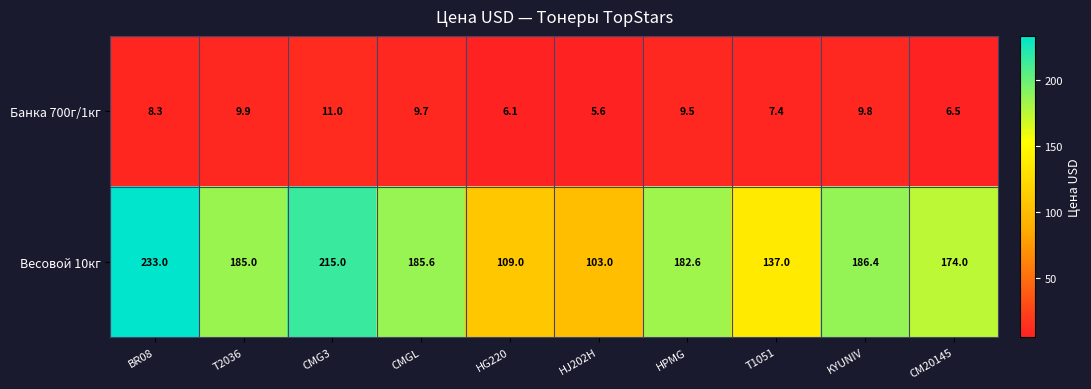

How many data points in Банка 700г/1кг are above 9?

5